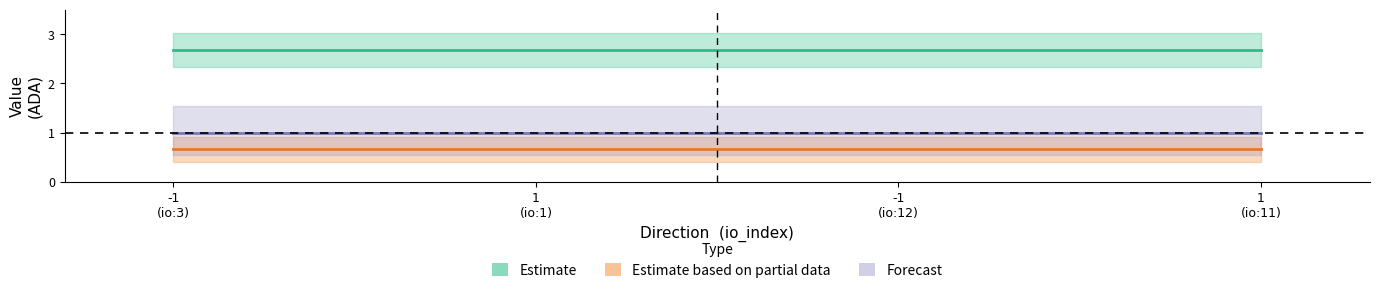

True or false: Forecast has more than 2 interior local peaks.

False